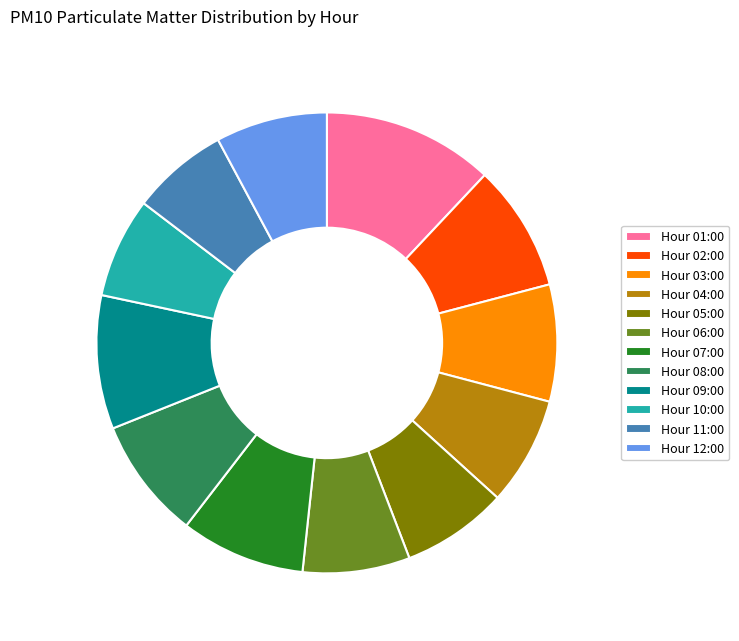

The Hour 09:00 slice represents 3% of the pie. True or false?

False